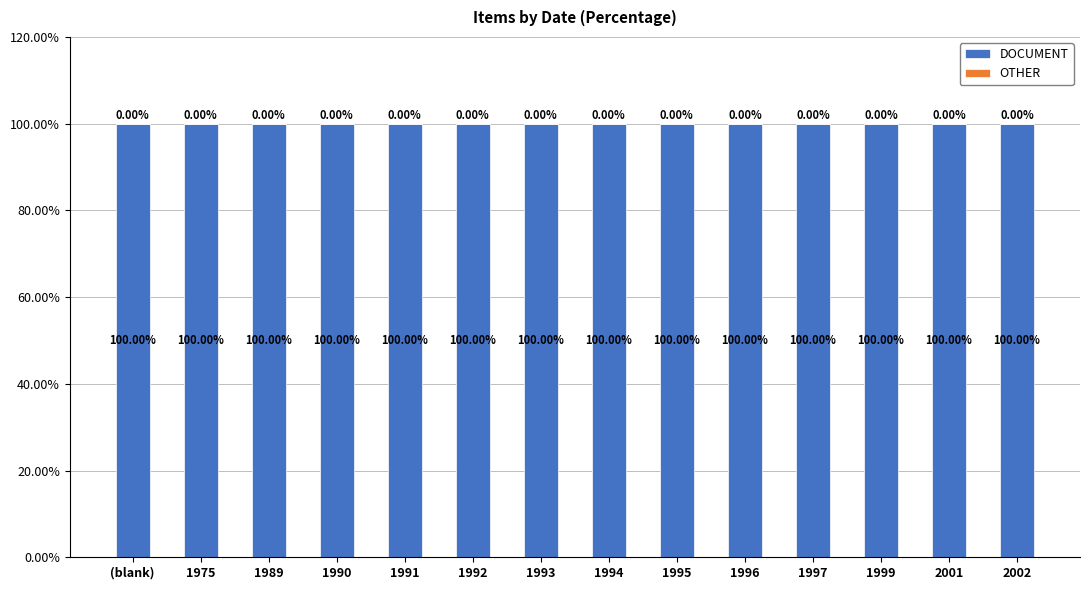

Which series changed the most between 1989 and 1994?

DOCUMENT